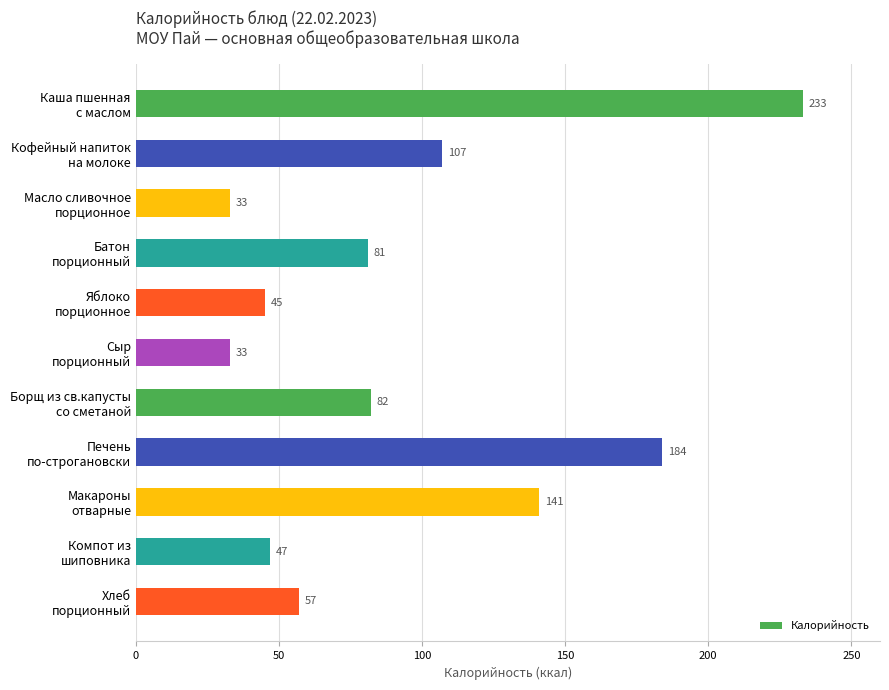

What is the difference between the maximum and minimum values?

200